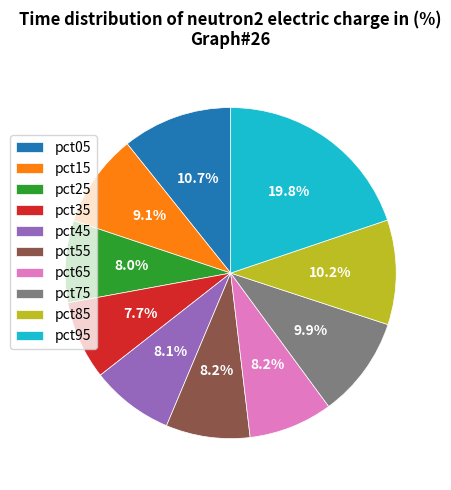

Is it true that pct65 is 8% of the pie?

True